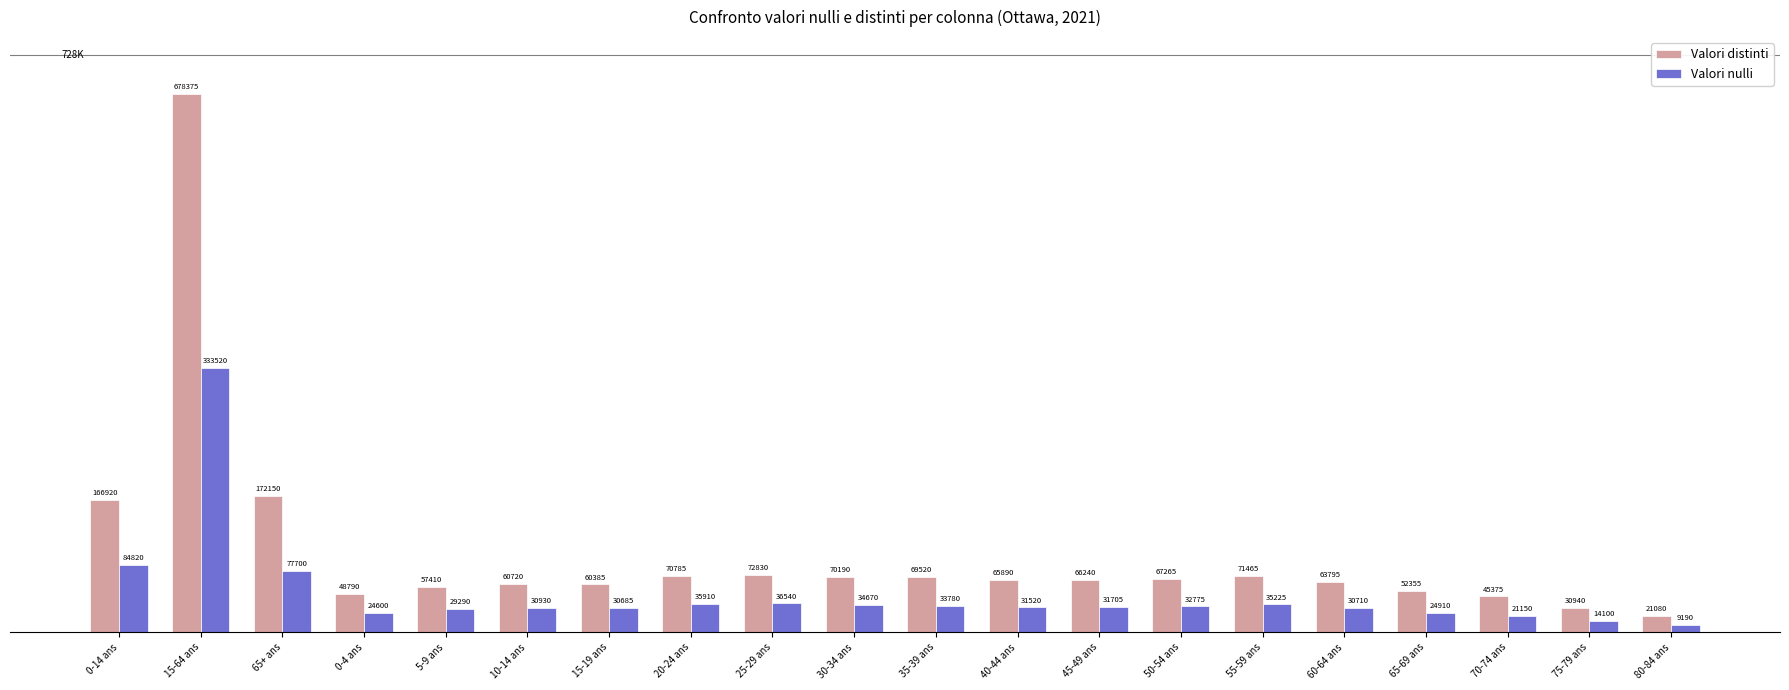

What is the label of the 7th bar from the left?

15-19 ans